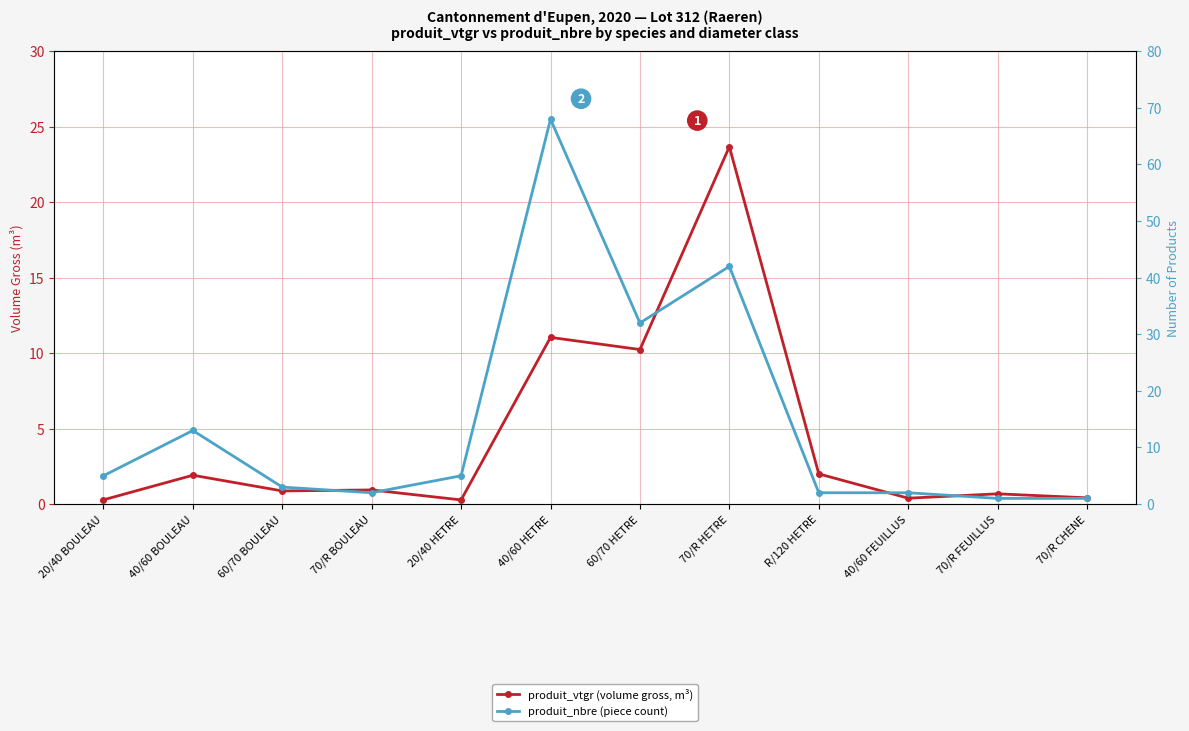

At which label does produit_nbre (piece count) reach its minimum?

70/R FEUILLUS